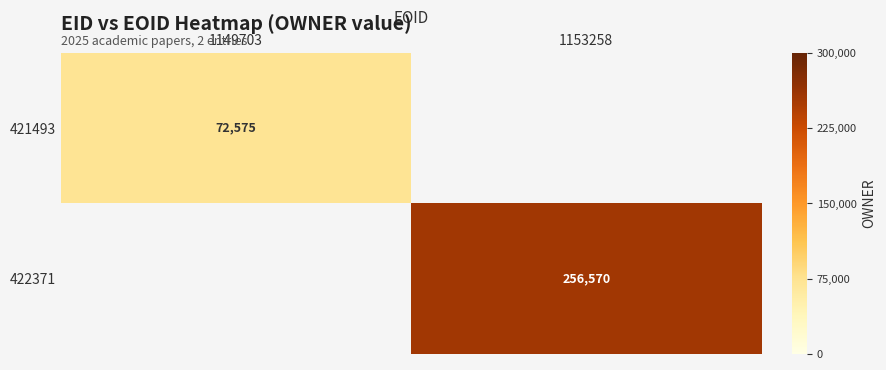

Rank the categories by 421493 value from lowest to highest.

1149703, 1153258